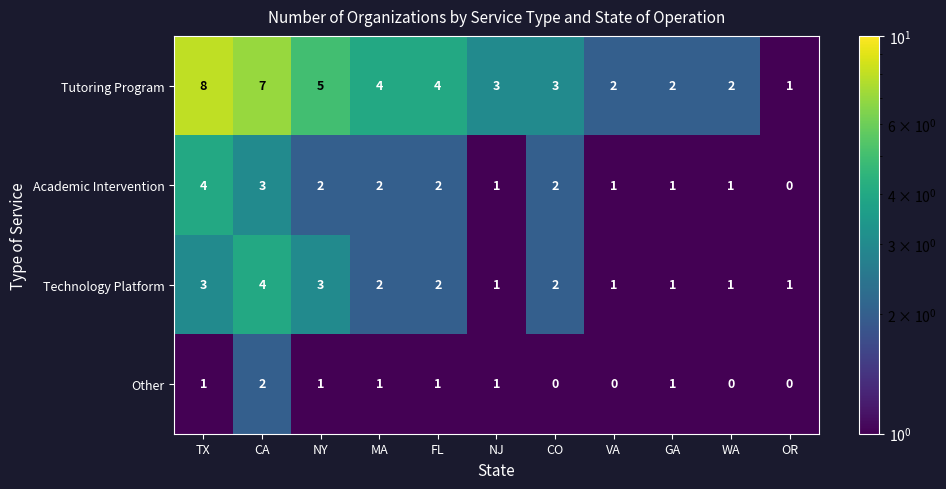

Is it true that Other equals 1 at NY?

True